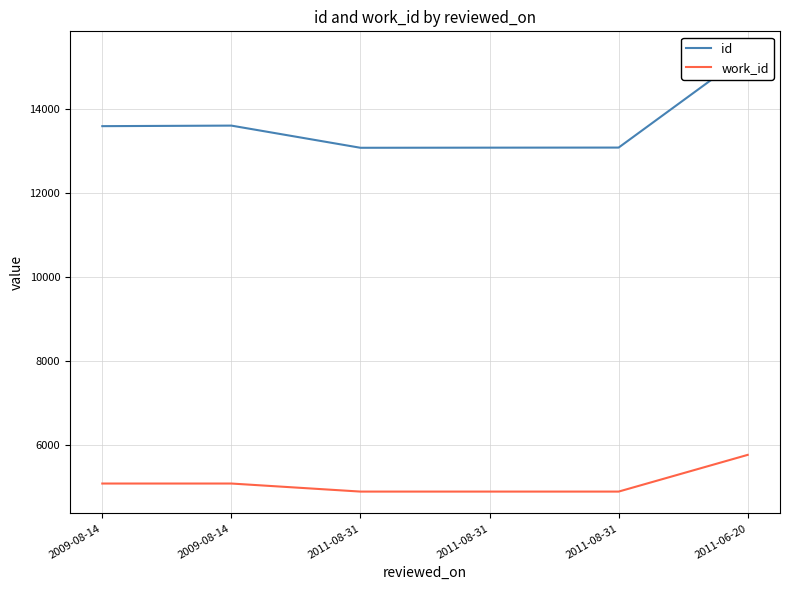

Which series has the largest total across all categories?

id